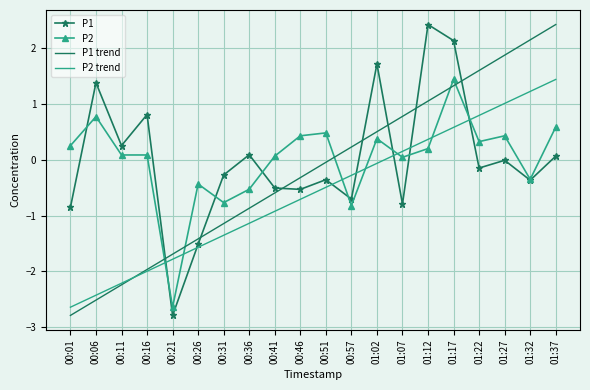

True or false: P2 has a value of 0.1 at 00:16.

True